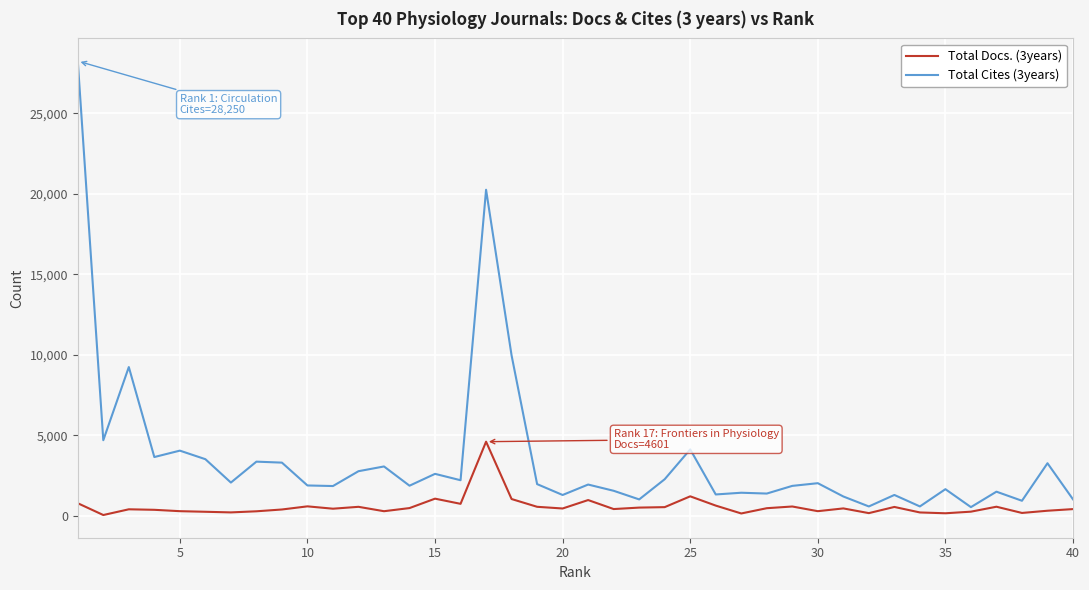

Which series has the largest range (max minus min)?

Total Cites (3years)